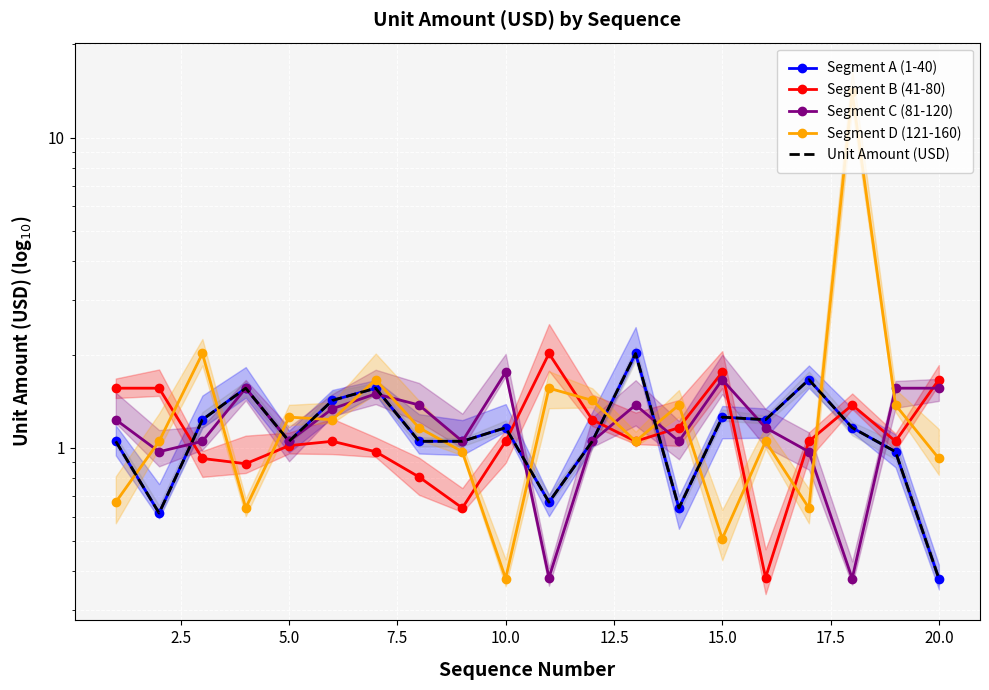

What are all the series names shown in the legend?

Segment A (1-40), Segment B (41-80), Segment C (81-120), Segment D (121-160), Unit Amount (USD)